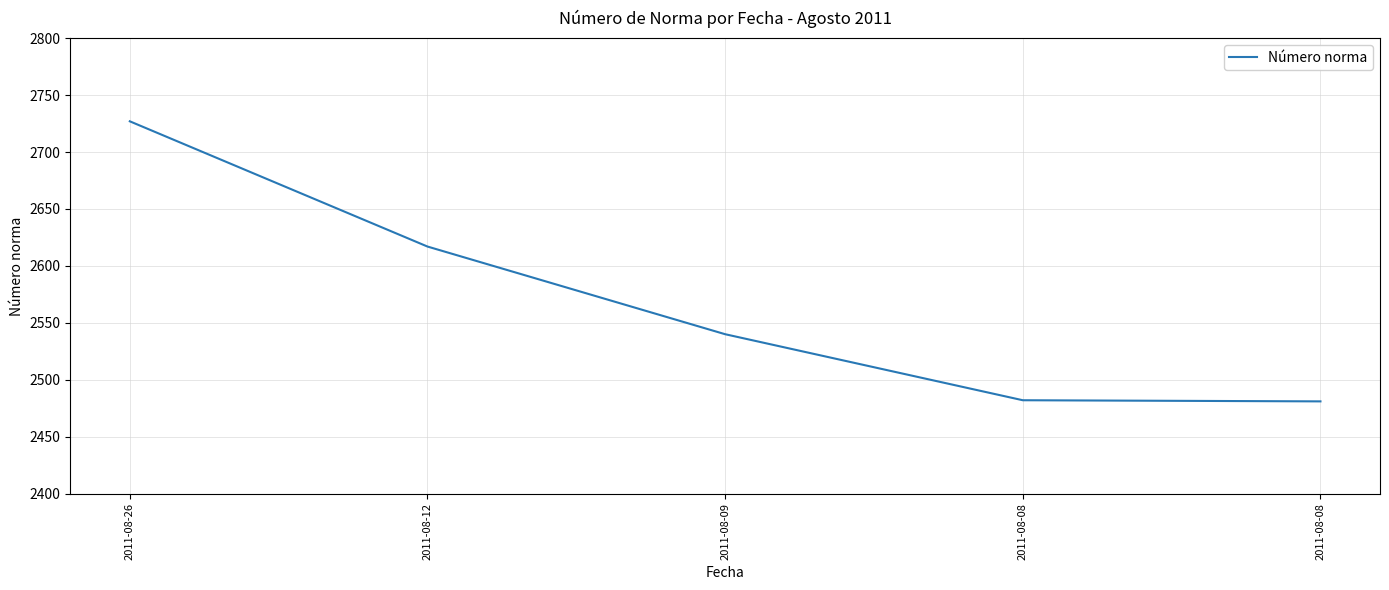

Is it true that the value at 2011-08-08 is 2482?

True